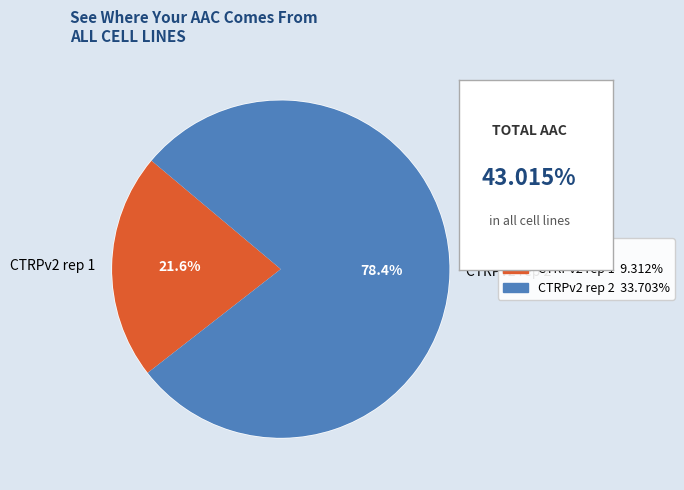

What is the largest slice in the pie chart?

CTRPv2 rep 2